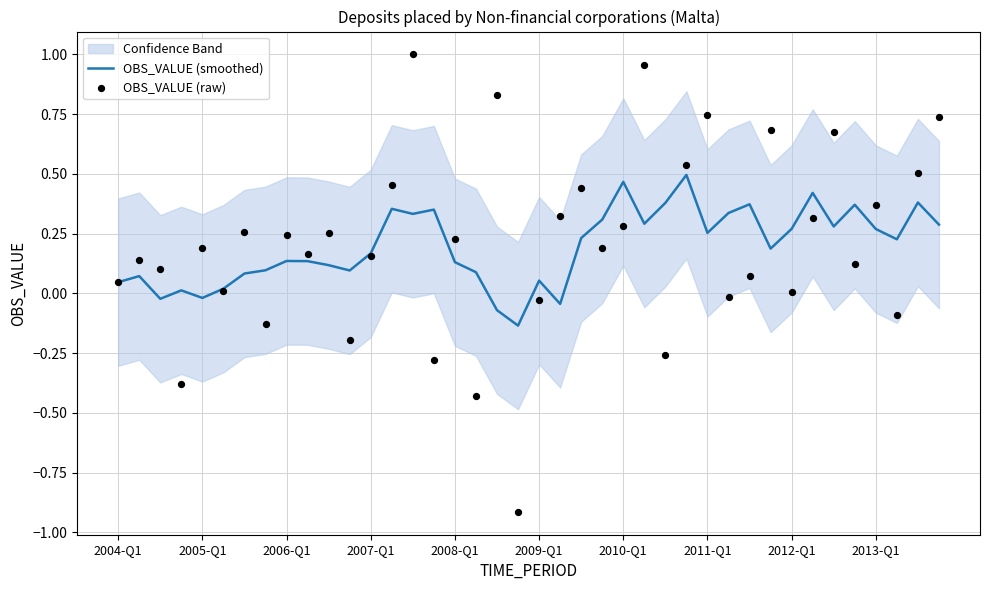

What are all the series names shown in the legend?

OBS_VALUE (smoothed), OBS_VALUE (raw)